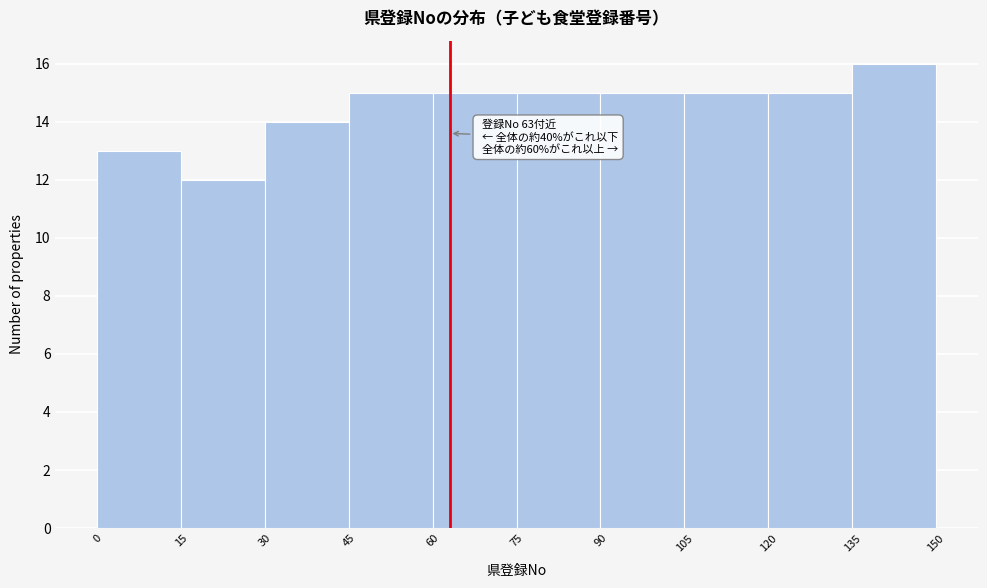

Which range on the x-axis has the tallest bar?

135 to 150